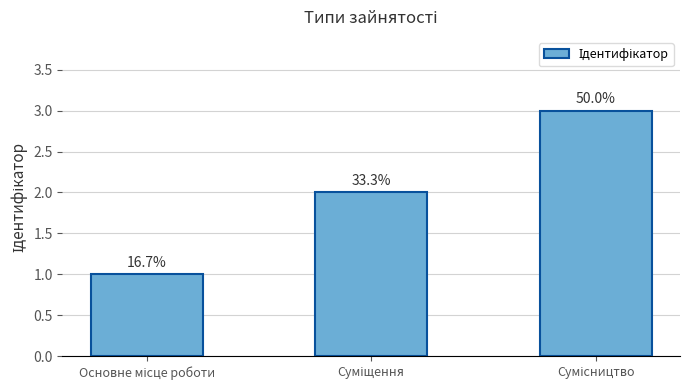

How many bars are there in total?

3